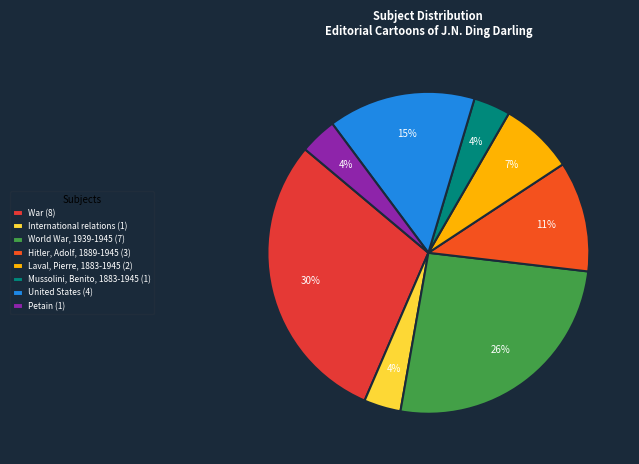

What percentage is the War slice, to the nearest percent?

30%